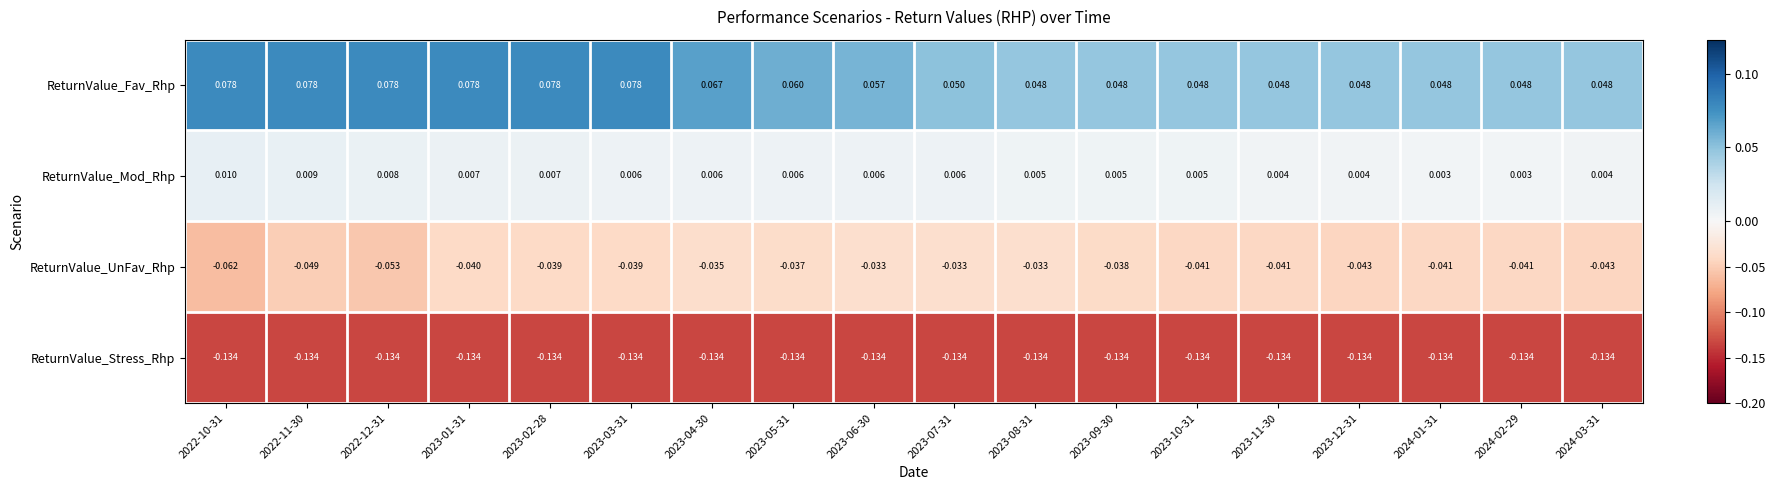

Between 2023-06-30 and 2023-08-31, which series saw the biggest shift?

ReturnValue_Fav_Rhp